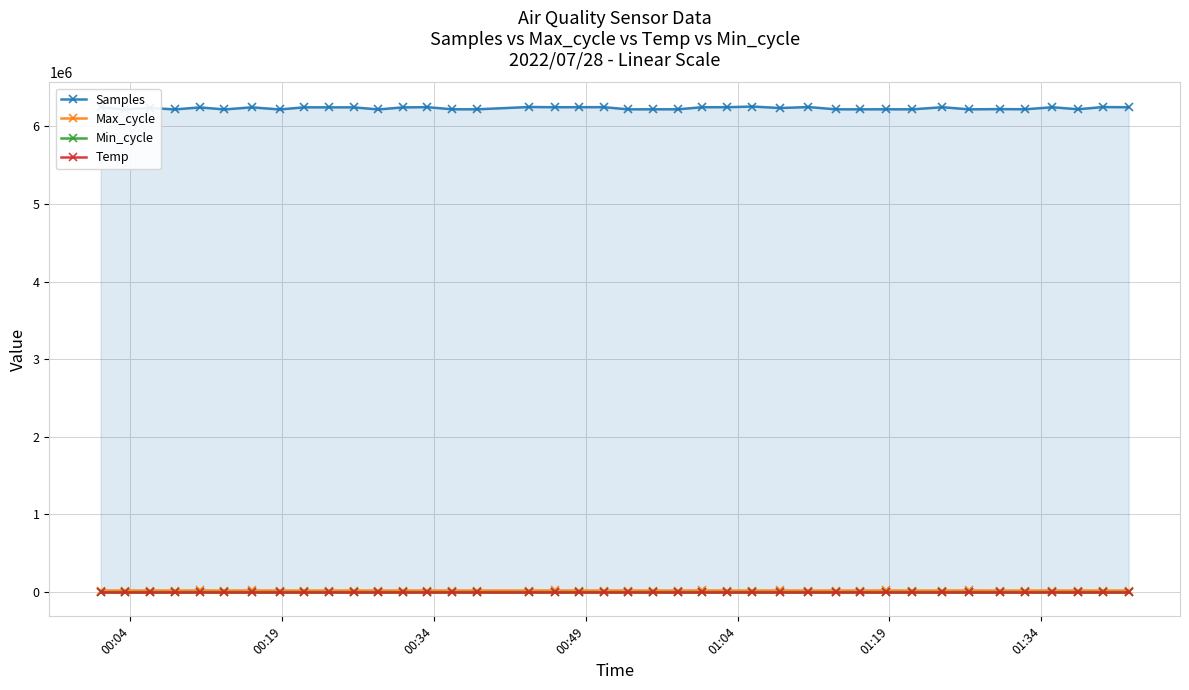

True or false: Temp and Min_cycle cross at least once.

False